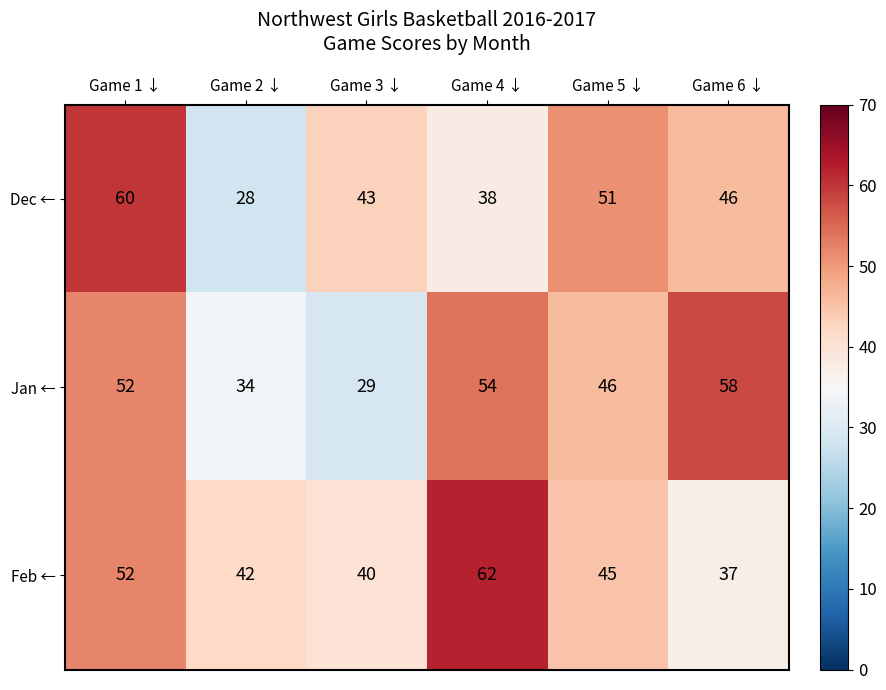

Read the Feb ← value at Game 4 ↓.

62